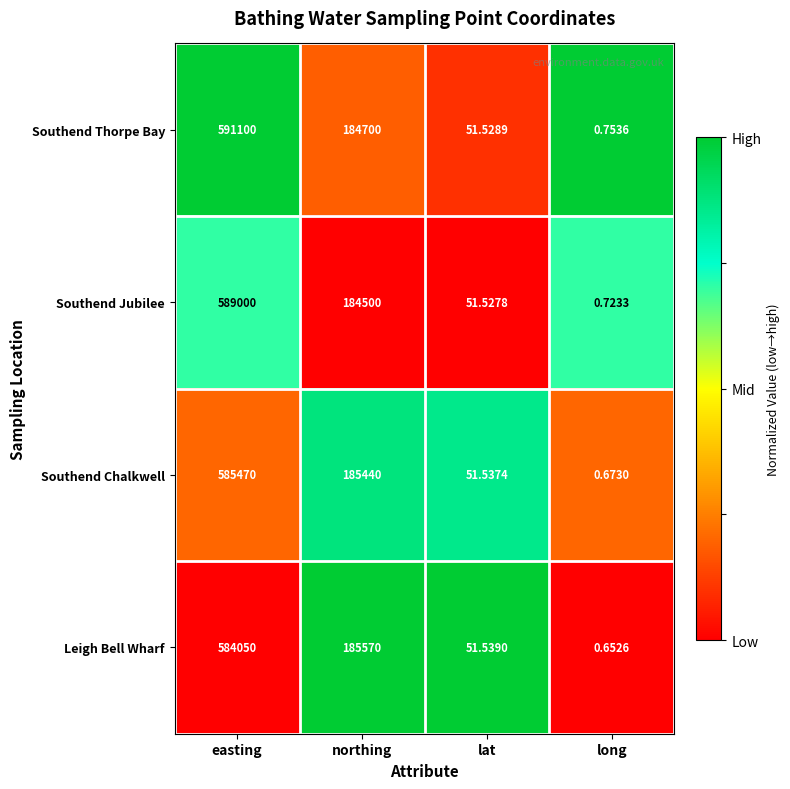

Which label corresponds to the largest value in the chart?

easting